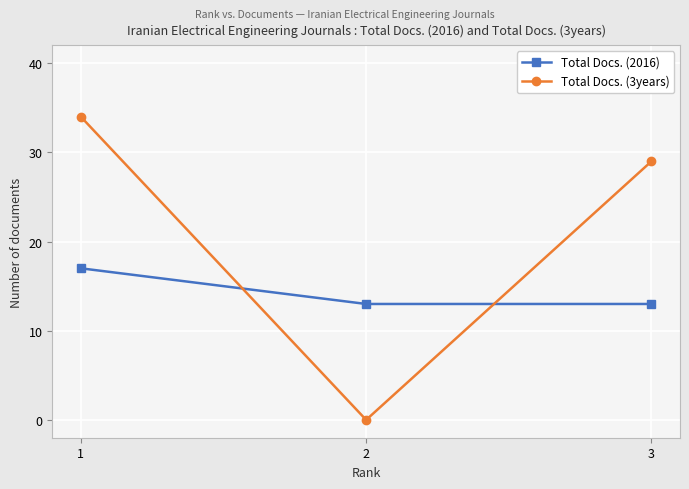

Rank the series by their maximum value, from lowest to highest.

Total Docs. (2016), Total Docs. (3years)